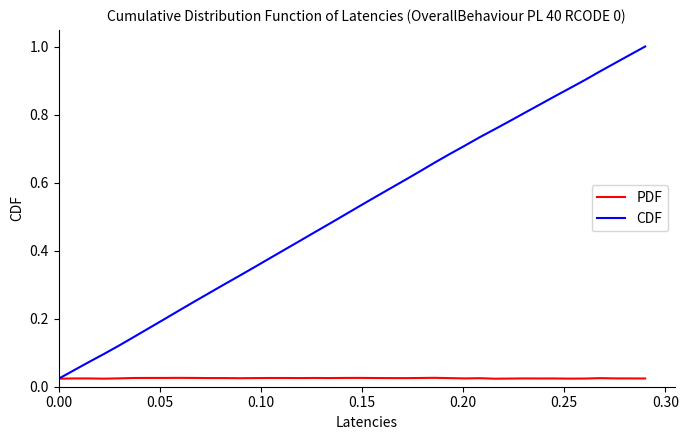

Which series has the largest range (max minus min)?

CDF